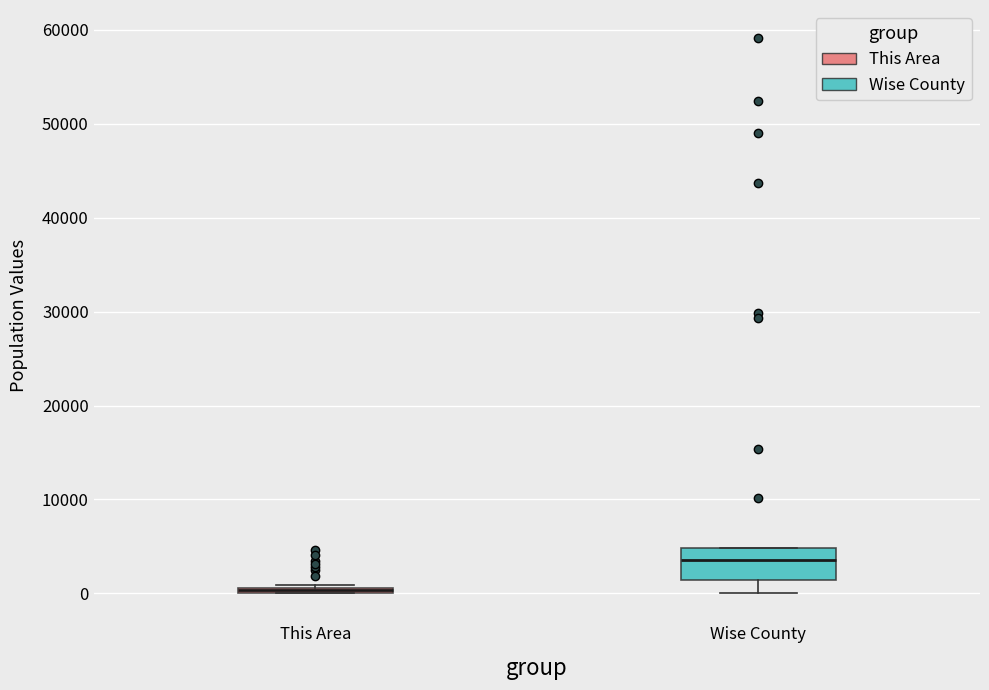

Which box is the tallest, from its lower edge to its upper edge?

Wise County